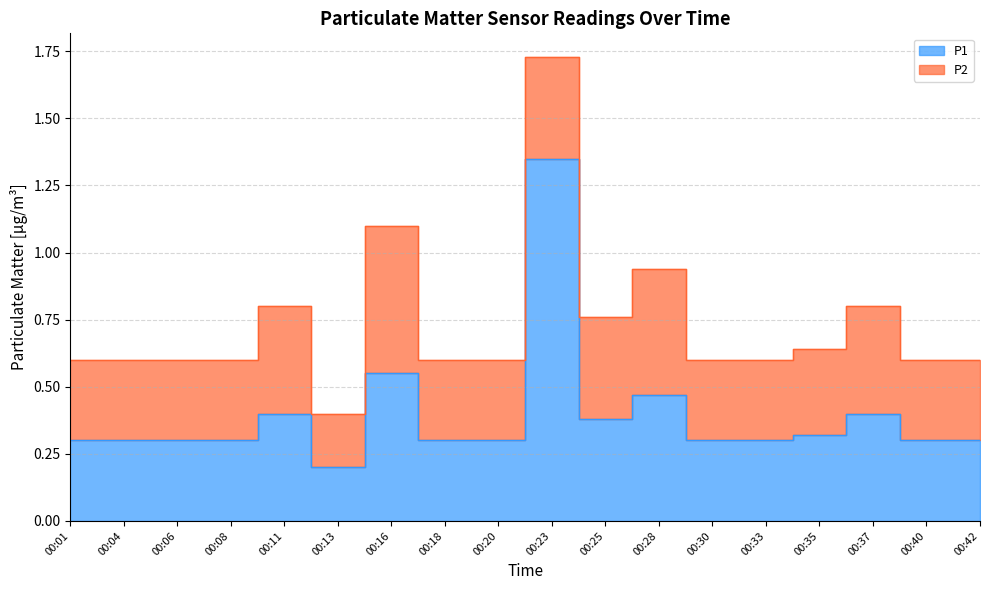

Count the values in the range 0 to 1.

17